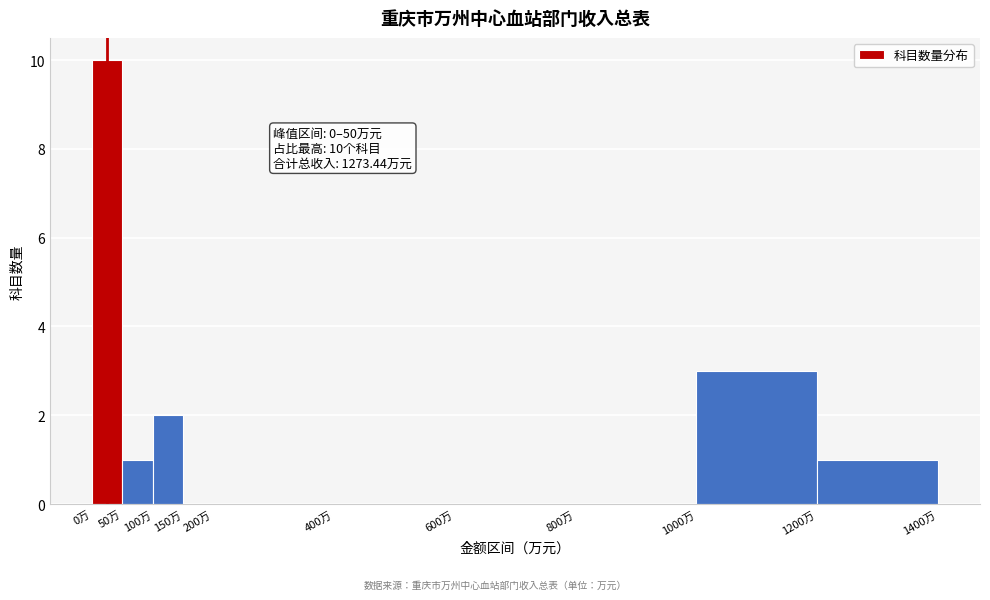

Which range on the x-axis has the tallest bar?

0 to 50